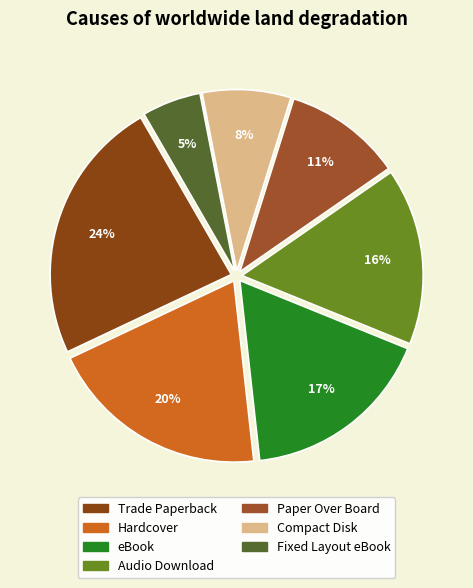

Which category has the smallest portion of the pie?

Fixed Layout eBook